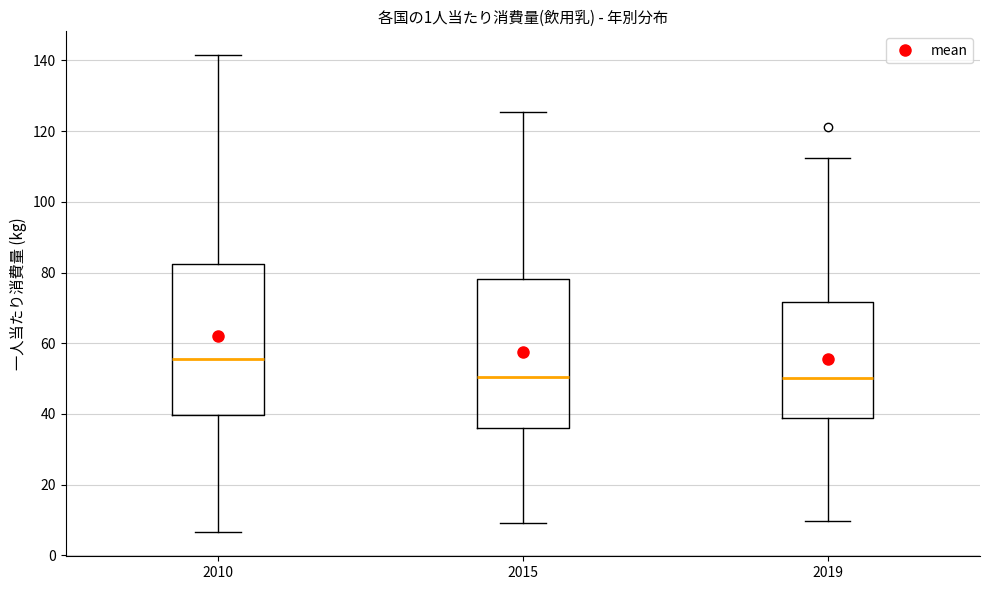

Which box's median line is the highest?

2010